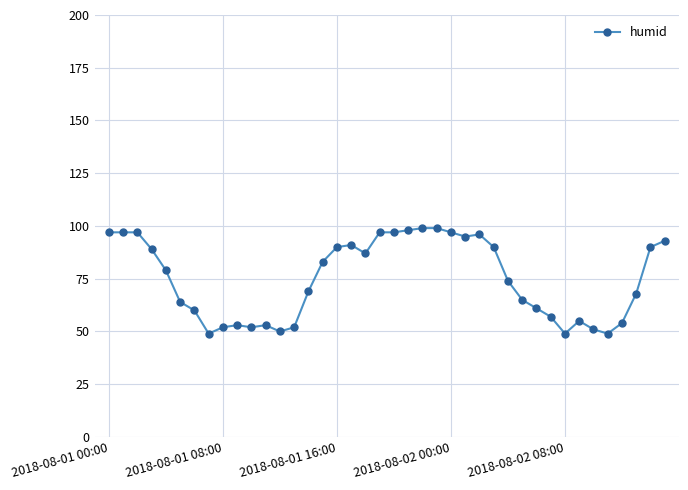

What is the greatest value displayed?

99